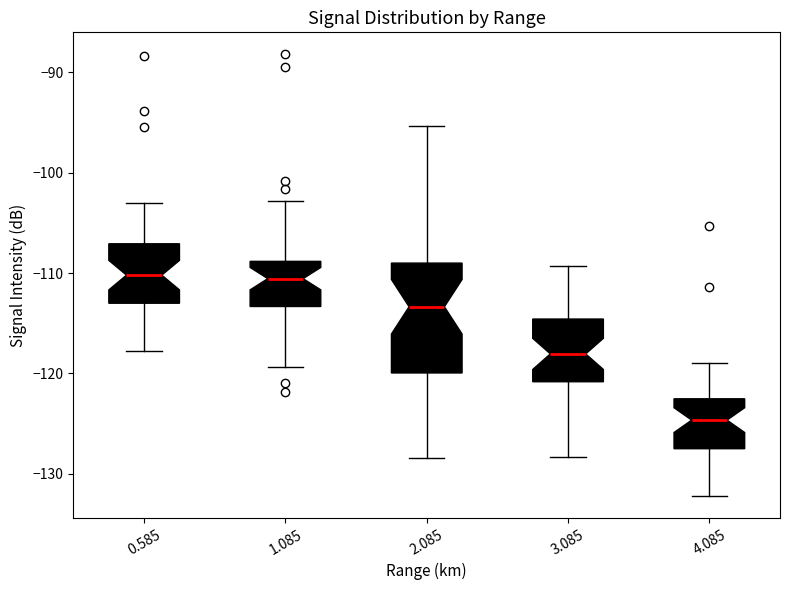

Reading left to right, transcribe this box plot: for each box, give where its median line is, the range the box spans, and where its two whiskers end, as read against the y-axis. The values are not printed on the chart, so give them approximately, as read against the axis.

0.585: median -110, box -113 to -107, whiskers -118 to -103
1.085: median -111, box -113 to -109, whiskers -119 to -103
2.085: median -113, box -120 to -109, whiskers -128 to -95
3.085: median -118, box -121 to -115, whiskers -128 to -109
4.085: median -125, box -127 to -123, whiskers -132 to -119